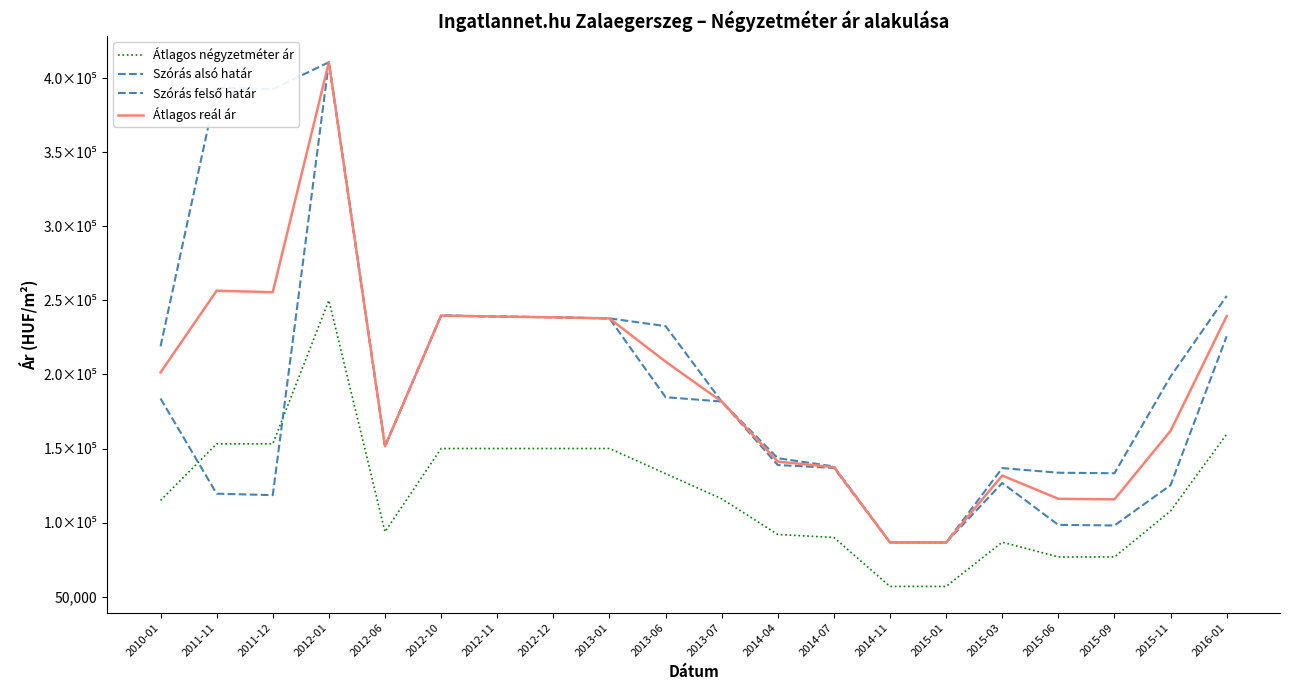

What is the label of the 1st point from the left?

2010-01